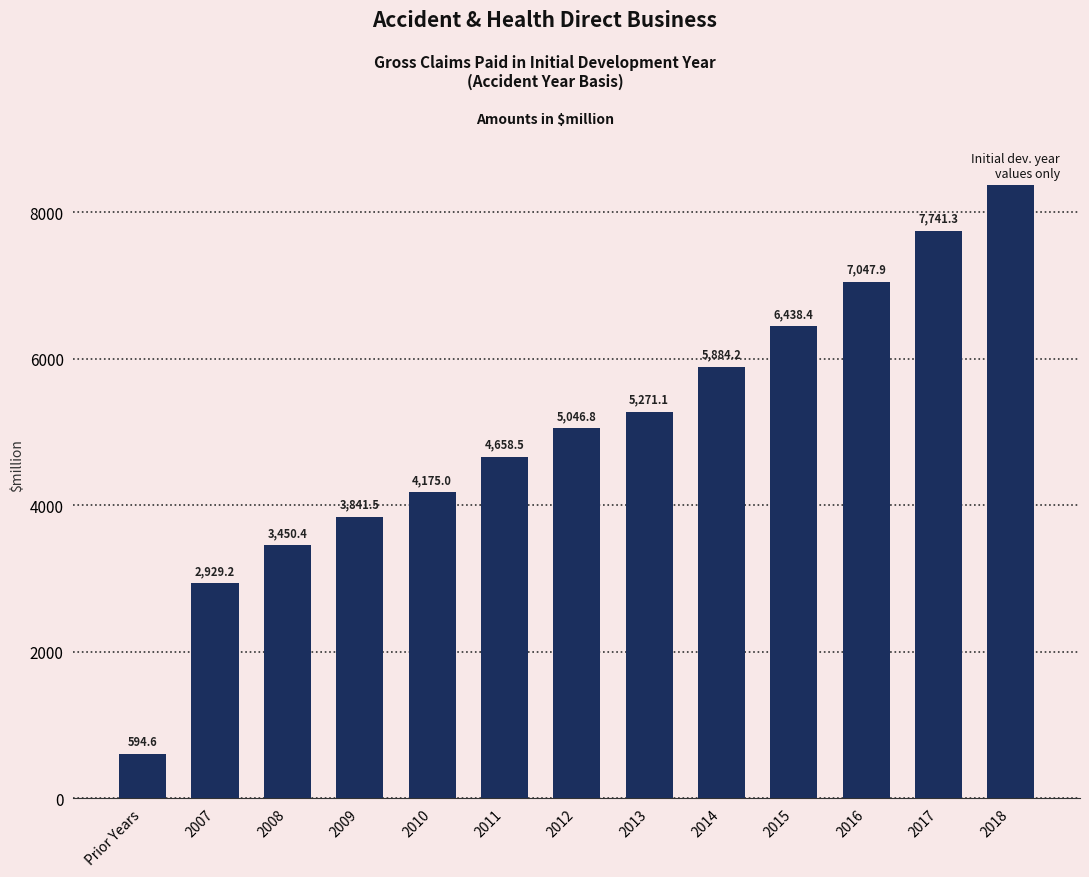

How many distinct data groups are displayed?

1